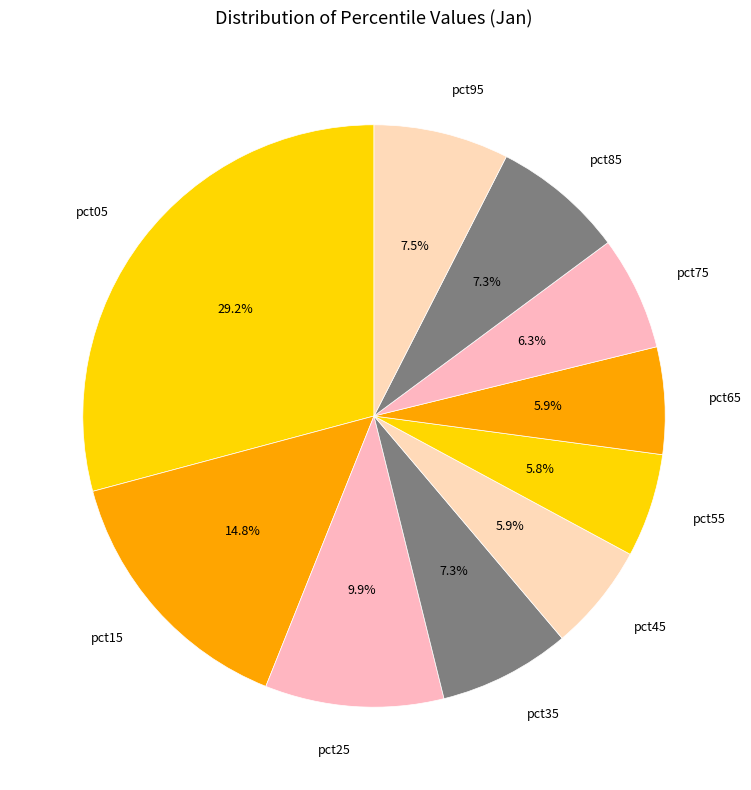

To the nearest percent, what is the average slice percentage?

10%